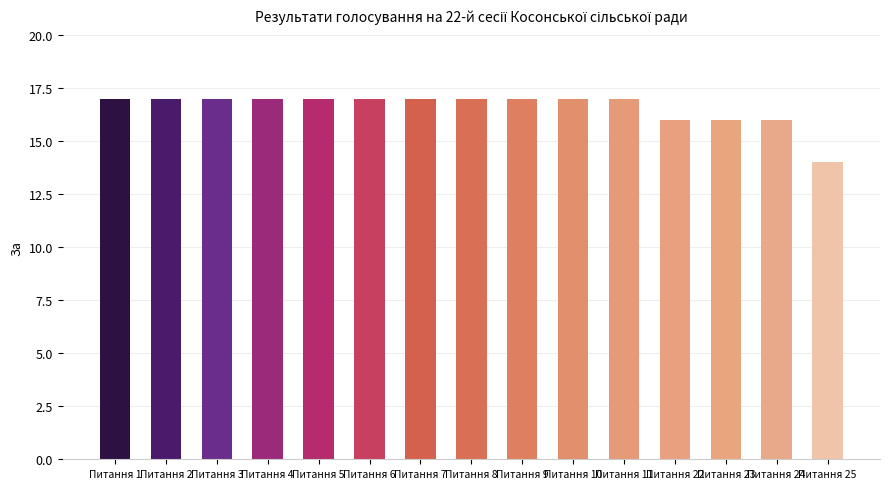

What is the maximum value shown in the chart?

17